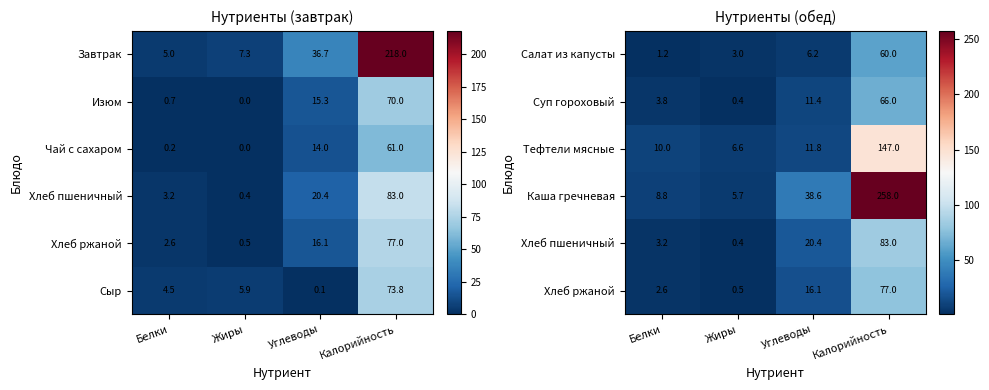

The value of Салат из капусты at Углеводы is 6.2. True or false?

True